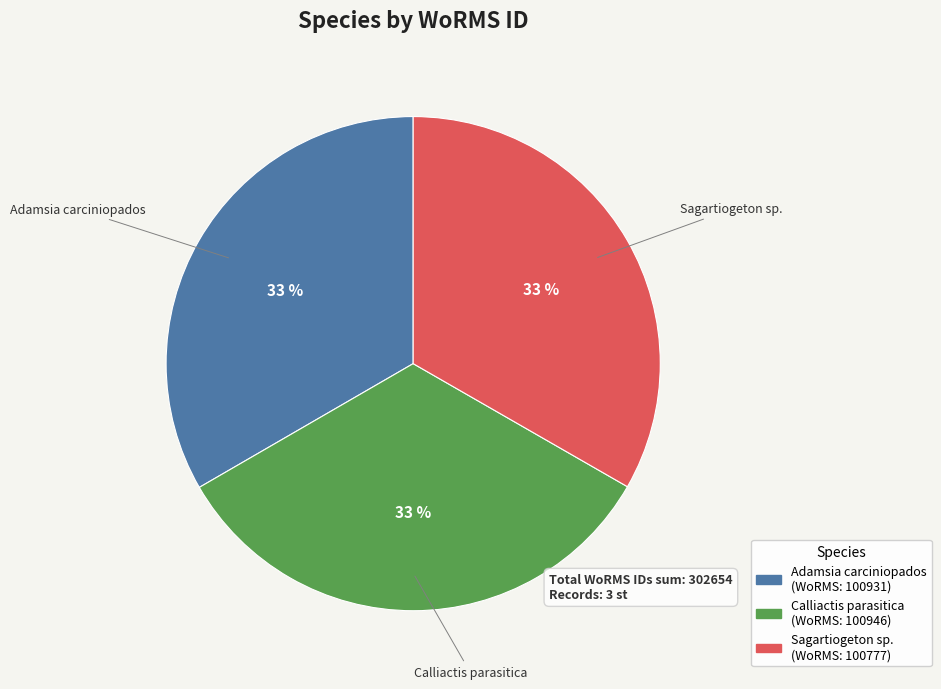

To the nearest percent, what is the average slice percentage?

33%